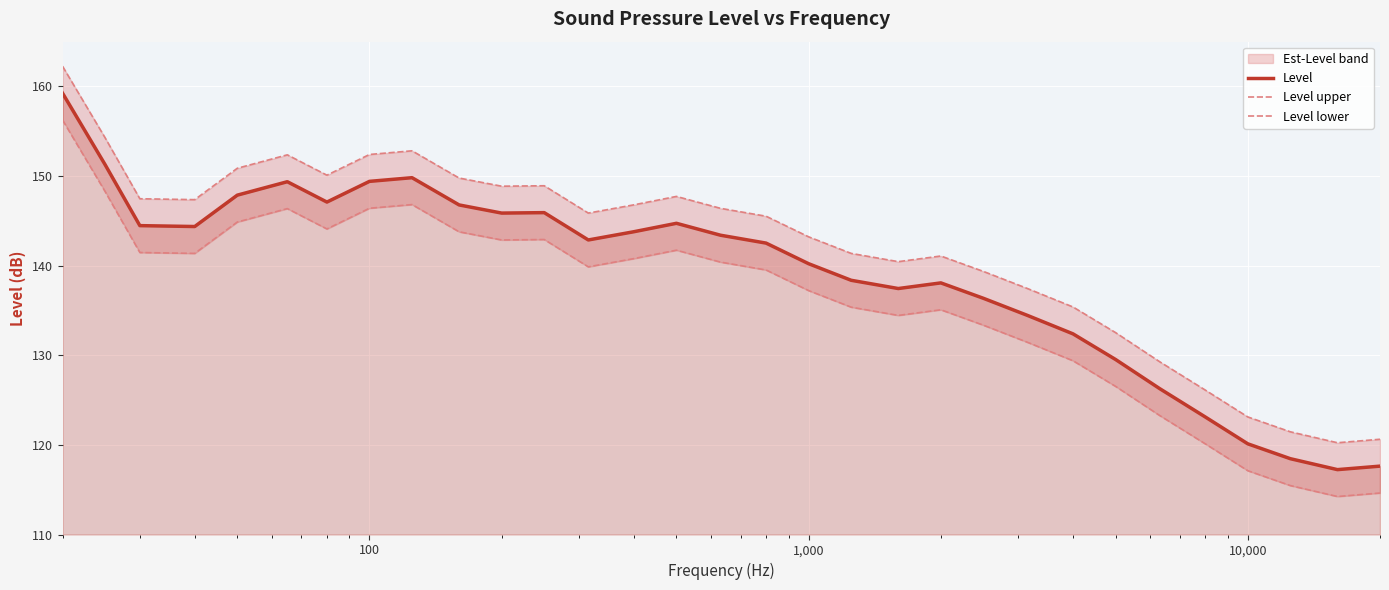

How many categories are shown in the chart?

31